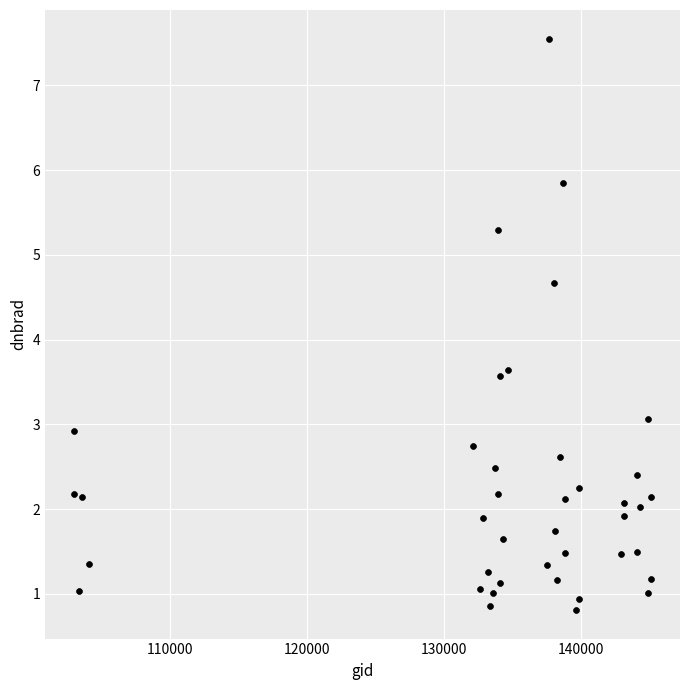

What is the range of Y values (max minus min)?

6.7